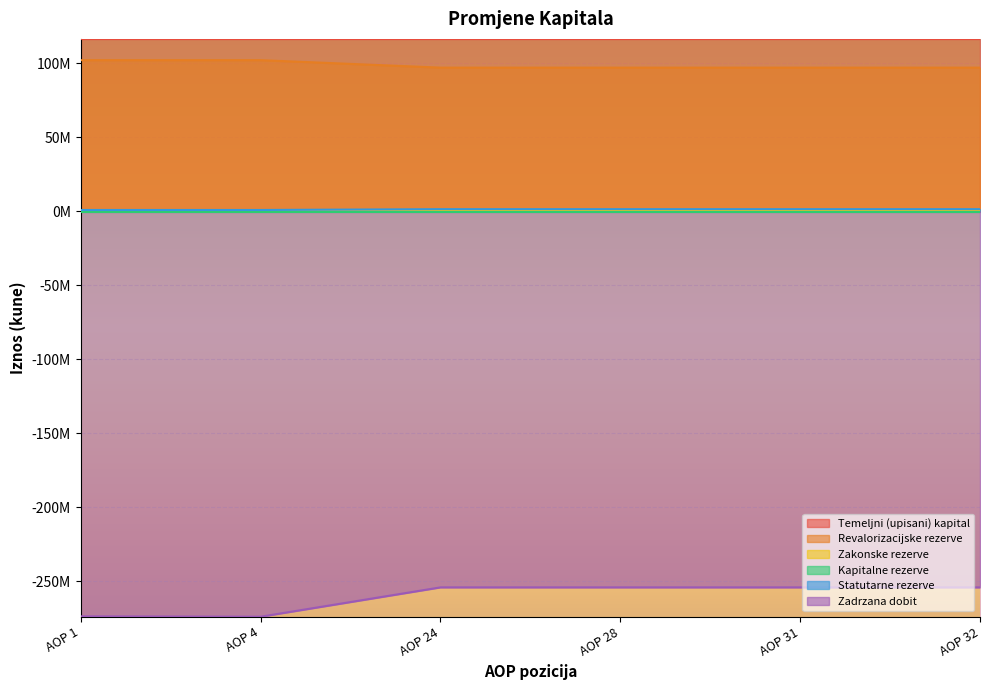

Where is Statutarne rezerve nearest to the value 1228477?

AOP 1